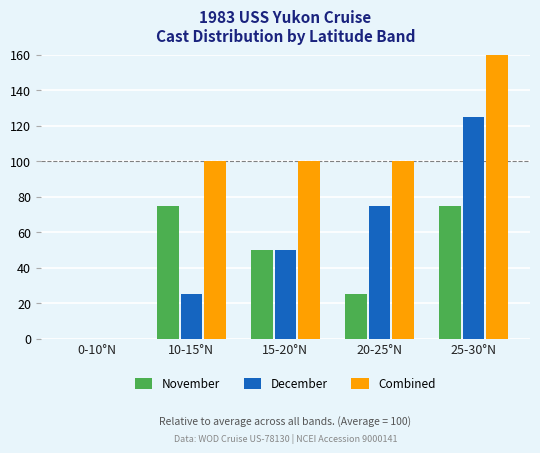

Which series has the largest total across all categories?

Combined